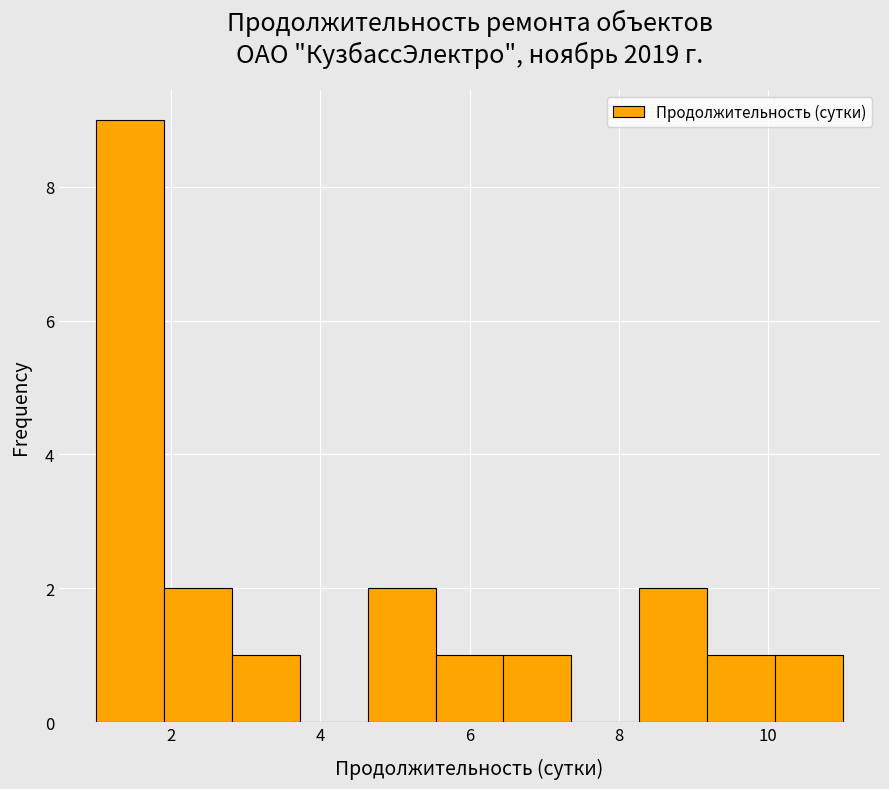

Reading left to right, transcribe this chart: for each bar, give the range it covers on the x-axis and its height. Neither the bar edges nor the heights are printed on the chart, so give them approximately, as read against the axes.

1.0 to 2.0: 9
2.0 to 2.8: 2
2.8 to 3.8: 1
3.8 to 4.6: 0
4.6 to 5.6: 2
5.6 to 6.4: 1
6.4 to 7.4: 1
7.4 to 8.2: 0
8.2 to 9.2: 2
9.2 to 10.0: 1
10.0 to 11.0: 1